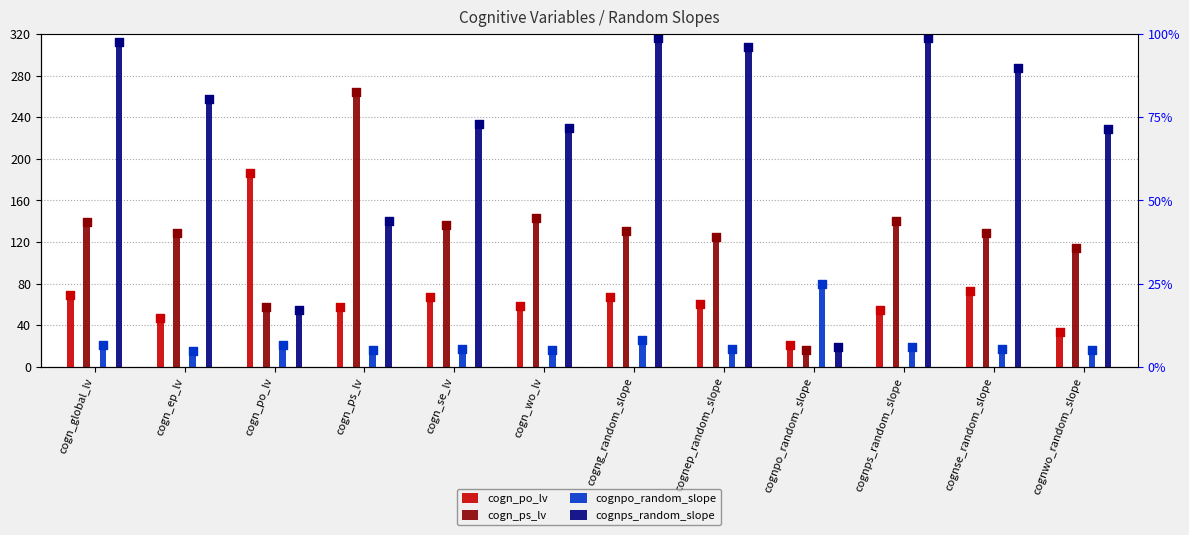

Is the value of cogn_po_lv at cognse_random_slope greater than the value of cognps_random_slope at cognep_random_slope?

No